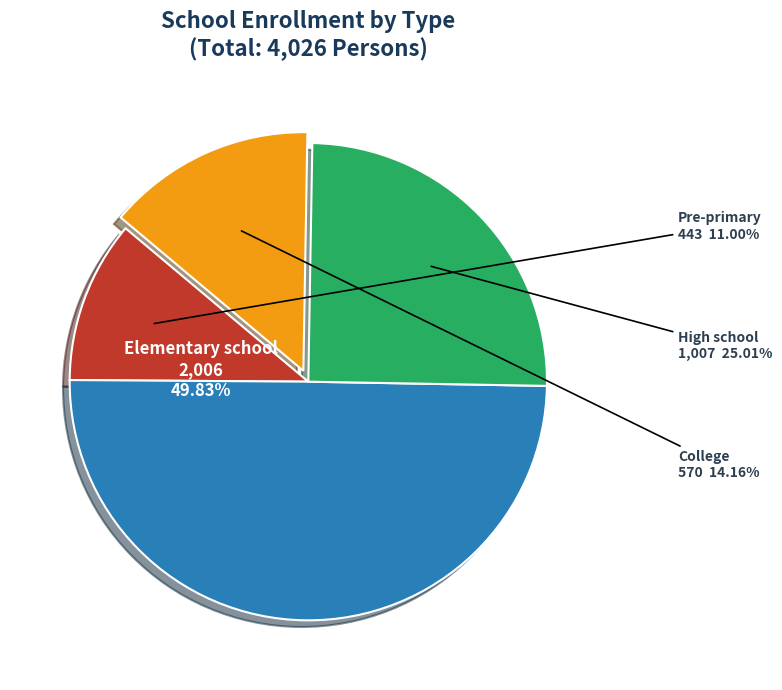

Which category has the smallest portion of the pie?

Pre-primary